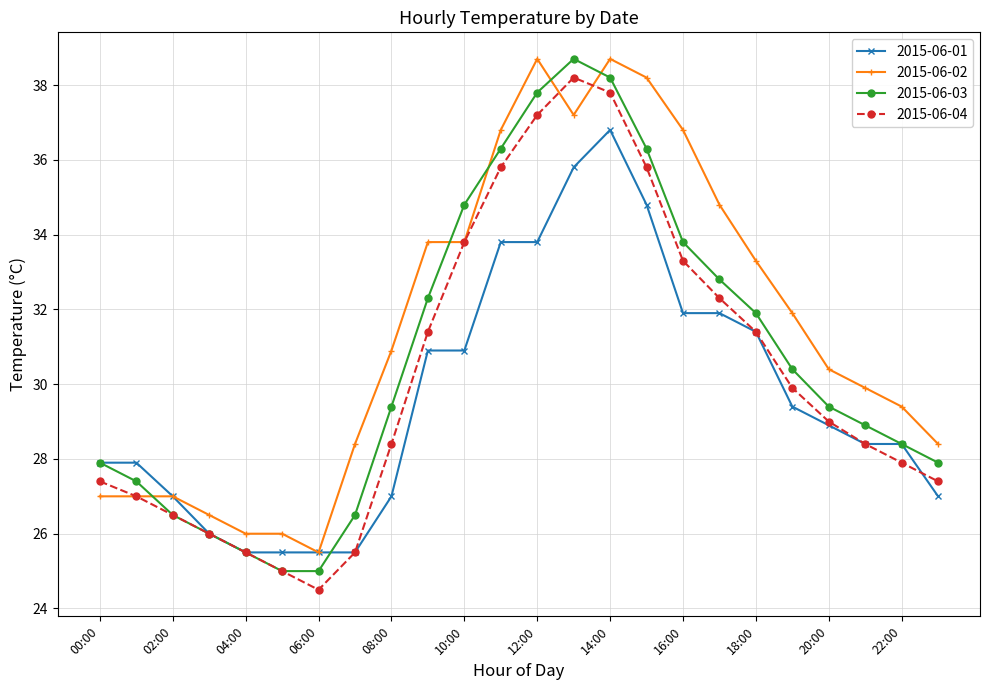

List the series in order of their overall mean, lowest first.

2015-06-01, 2015-06-04, 2015-06-03, 2015-06-02